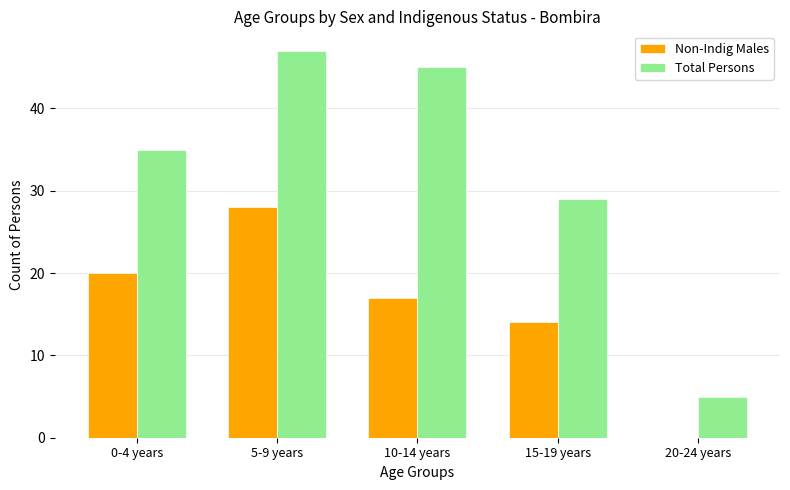

Reading right to left, list all the values displayed in this chart.

Non-Indig Males: 0	14	17	28	20
Total Persons: 5	29	45	47	35